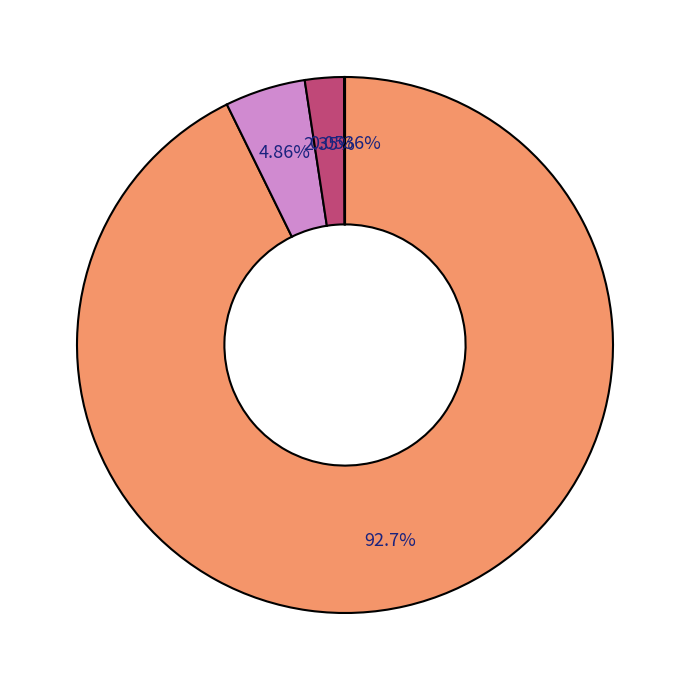

How many segments does this pie chart have?

4